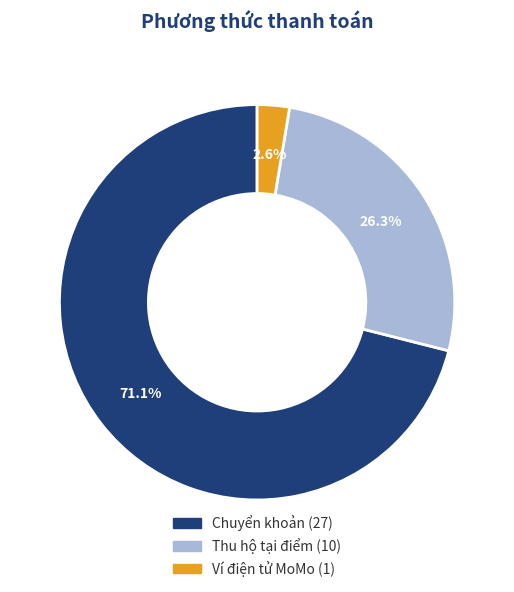

True or false: Thu hộ tại điểm accounts for 26% of the total.

True